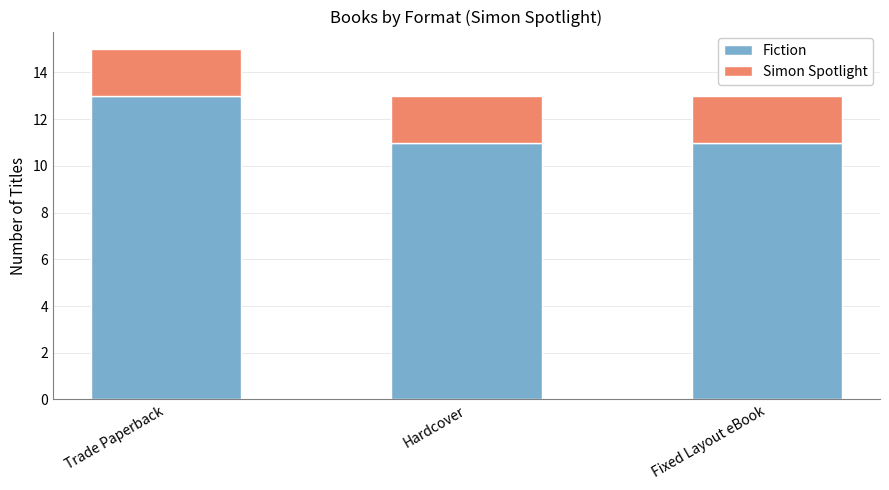

How many data points does each series have?

3